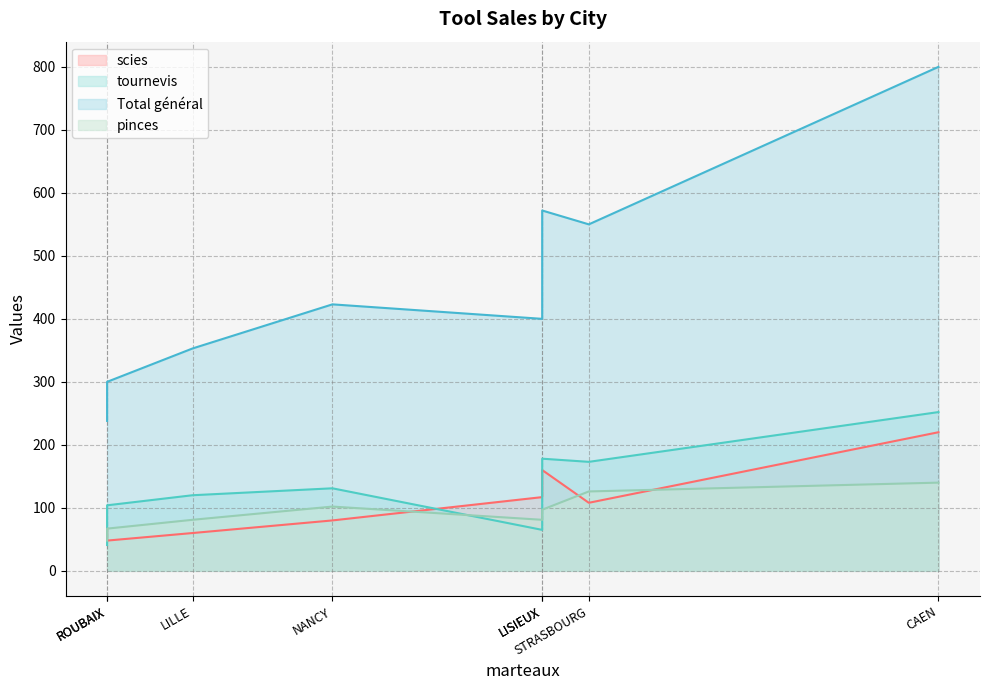

True or false: pinces and Total général cross at least once.

False